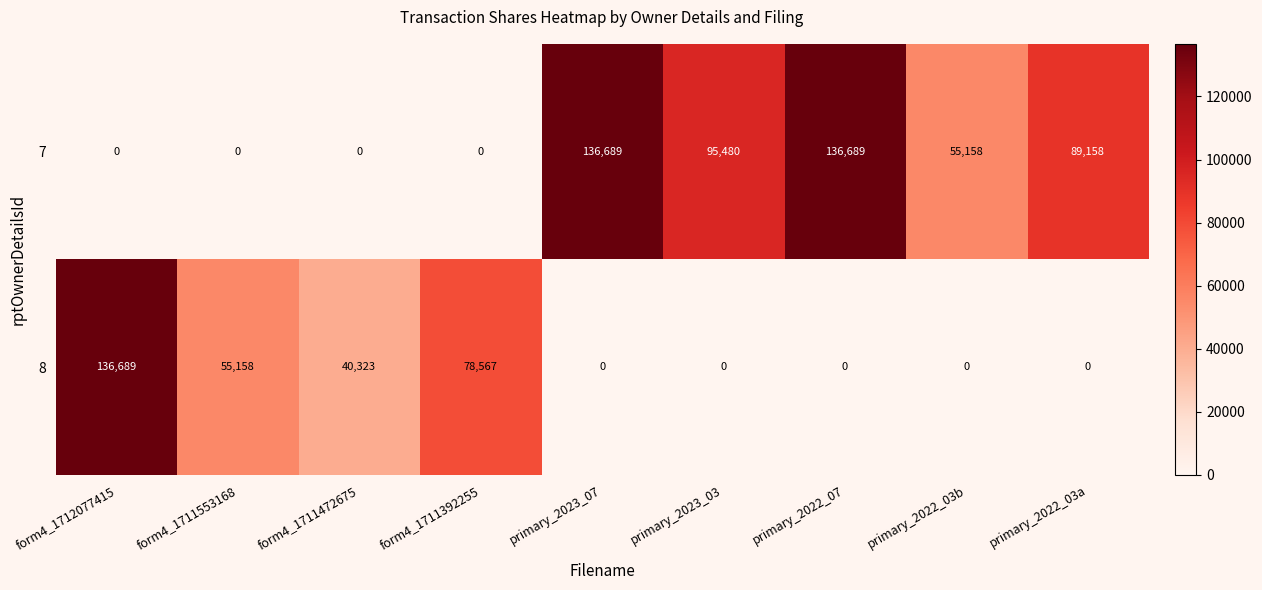

How many distinct data groups are displayed?

2